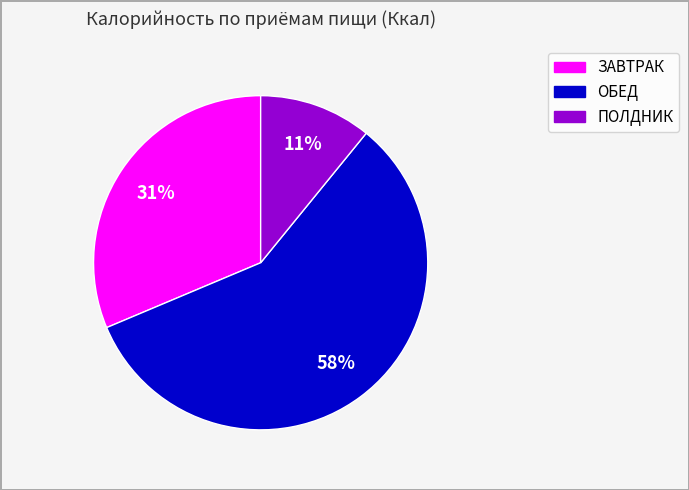

Which has a higher value, ОБЕД or ПОЛДНИК?

ОБЕД